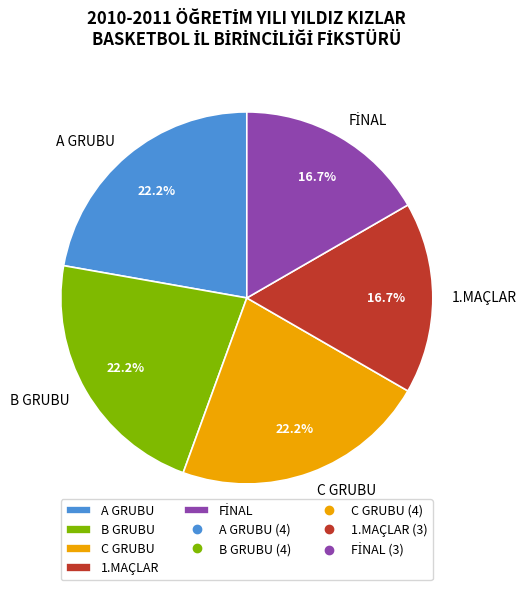

Is it true that C GRUBU is 27% of the pie?

False